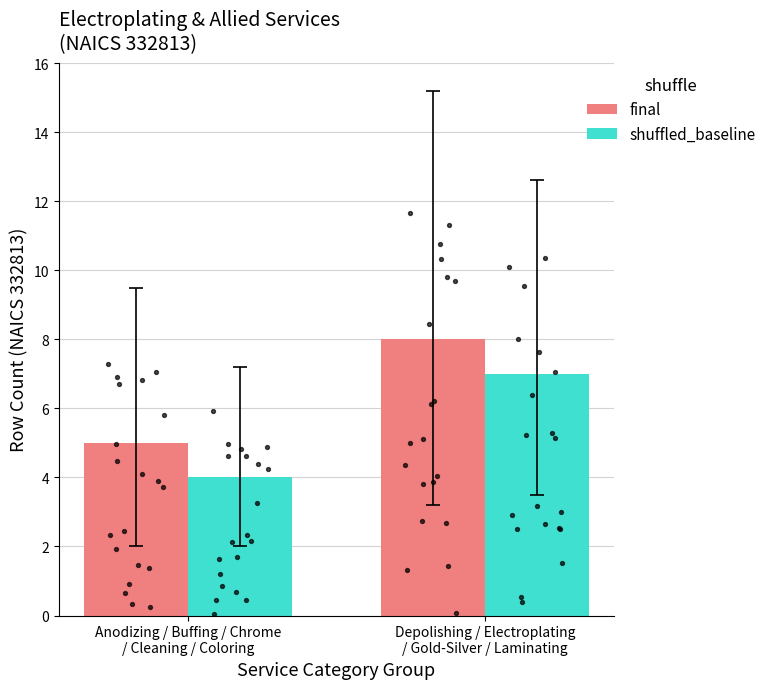

At which category is the sum across all series the highest?

Depolishing / Electroplating
/ Gold-Silver / Laminating